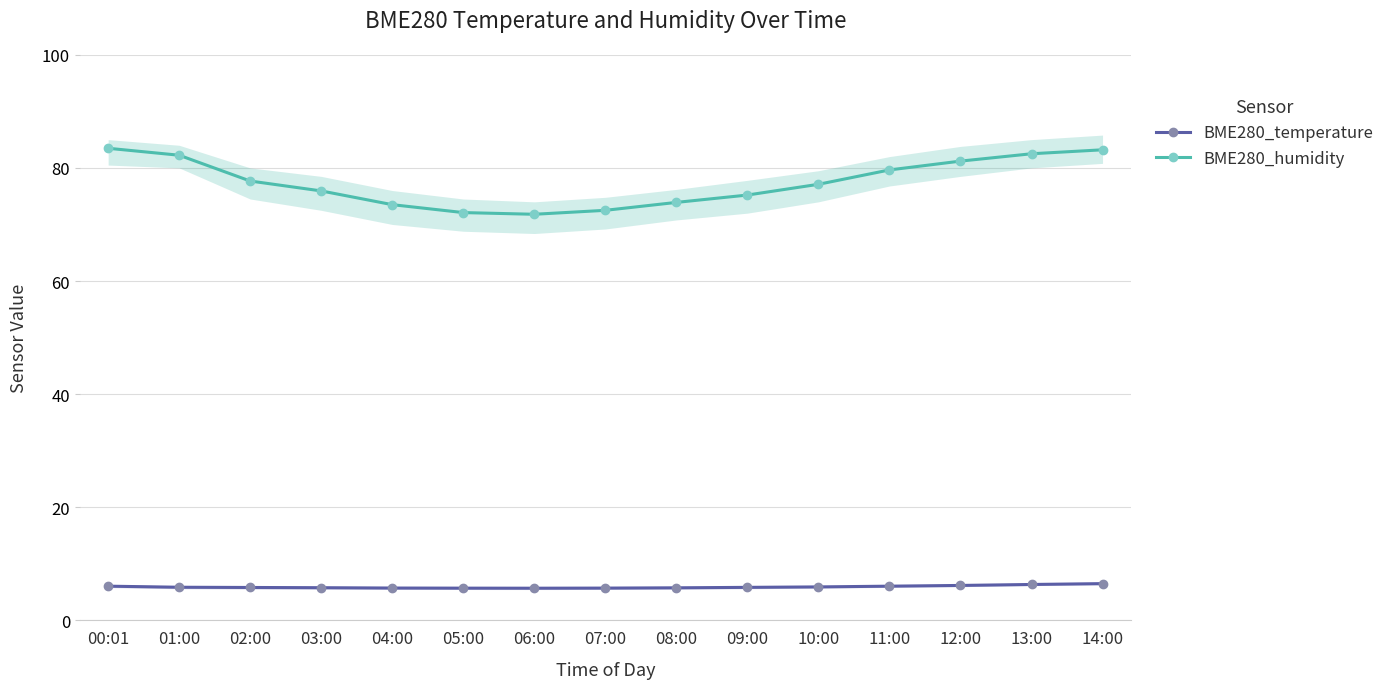

What is the highest value of the BME280_temperature series?

6.5